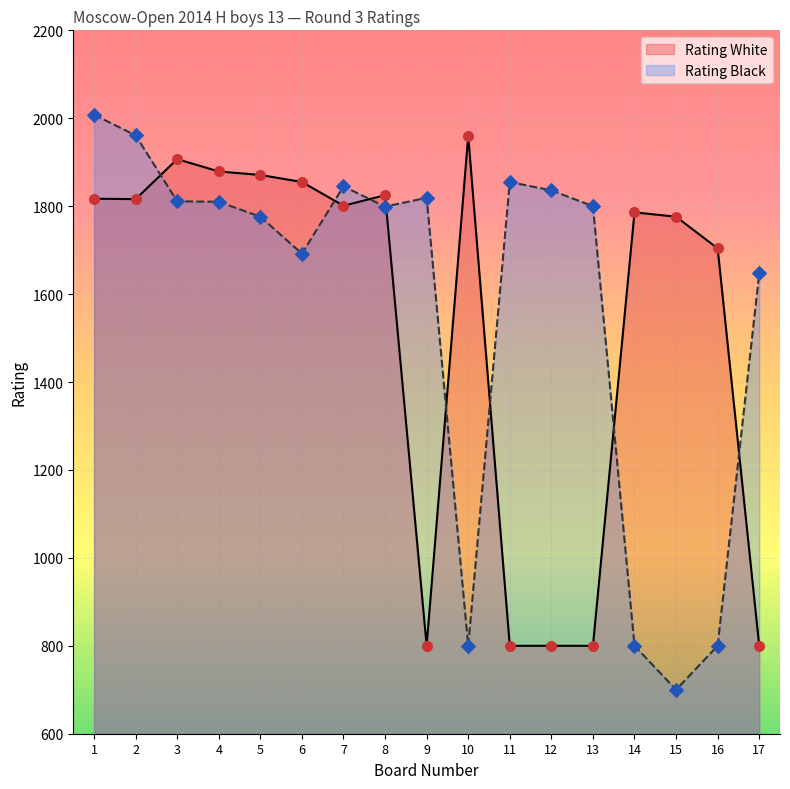

Which series has the largest total across all categories?

Rating Black